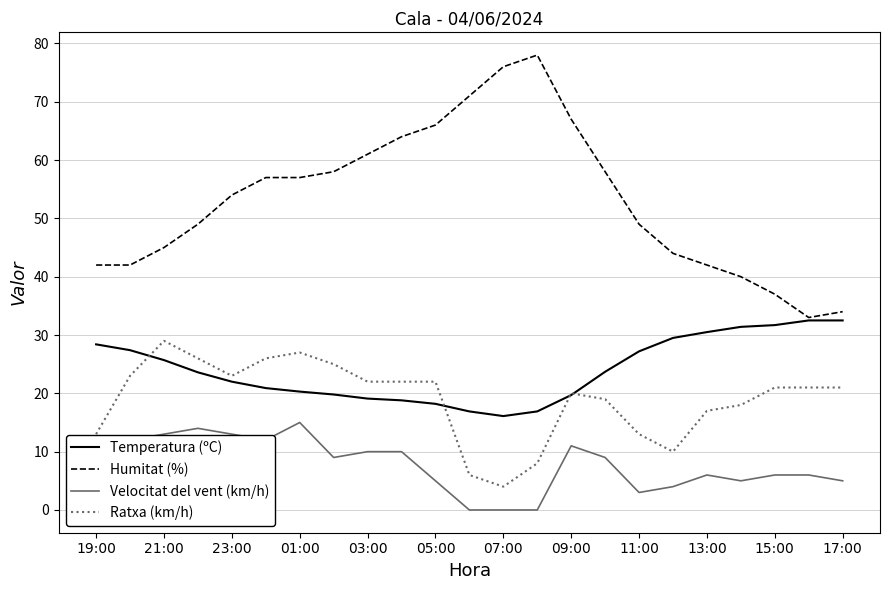

Which series has the largest total across all categories?

Humitat (%)